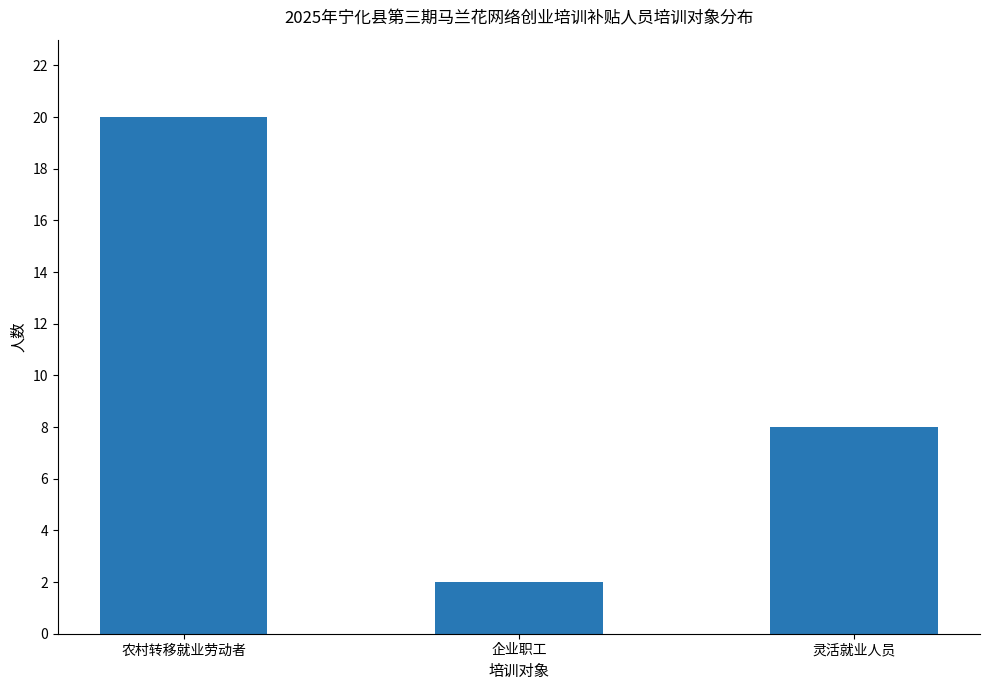

Rank the categories by value from lowest to highest.

企业职工, 灵活就业人员, 农村转移就业劳动者